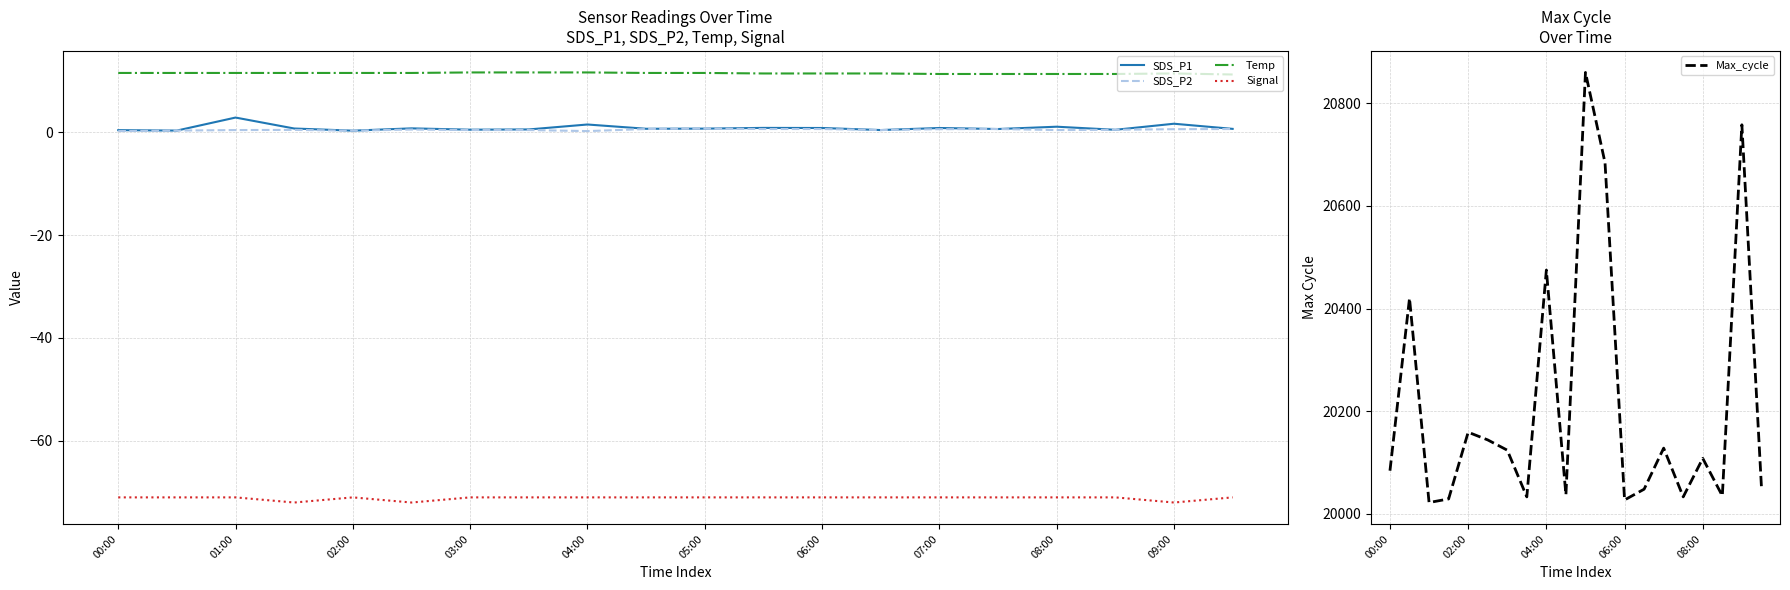

True or false: SDS_P1 and Temp cross at least once.

False